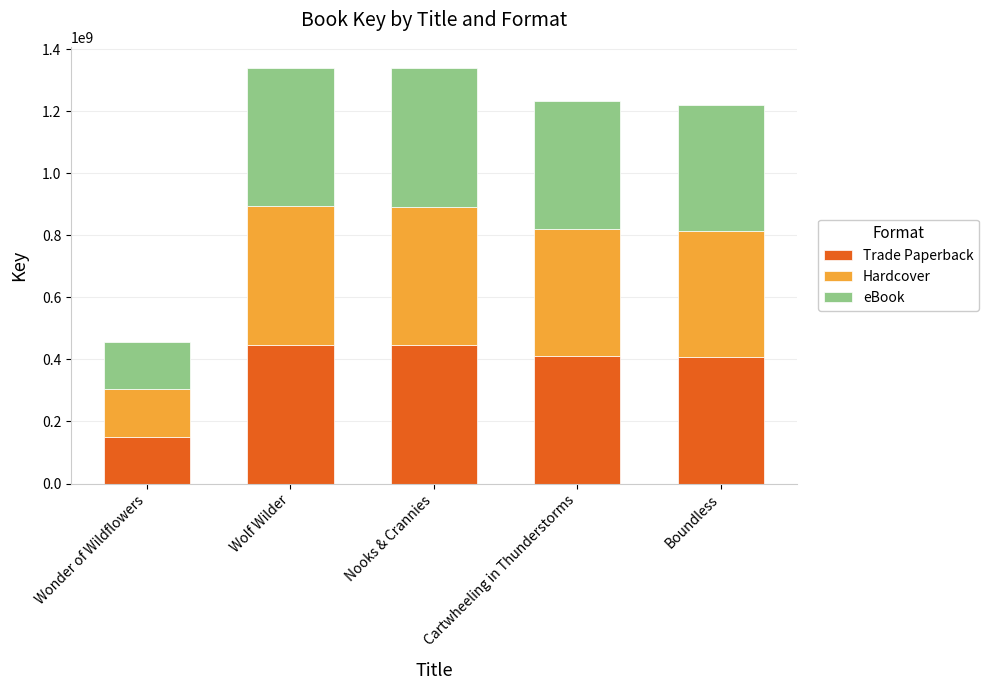

Count the number of data series in this chart.

3